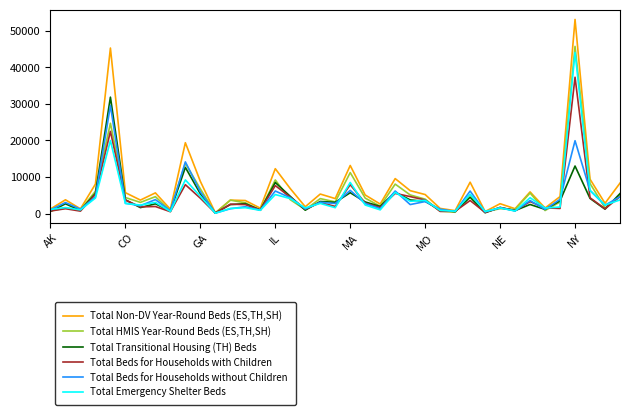

Which series has the largest range (max minus min)?

Total Non-DV Year-Round Beds (ES,TH,SH)